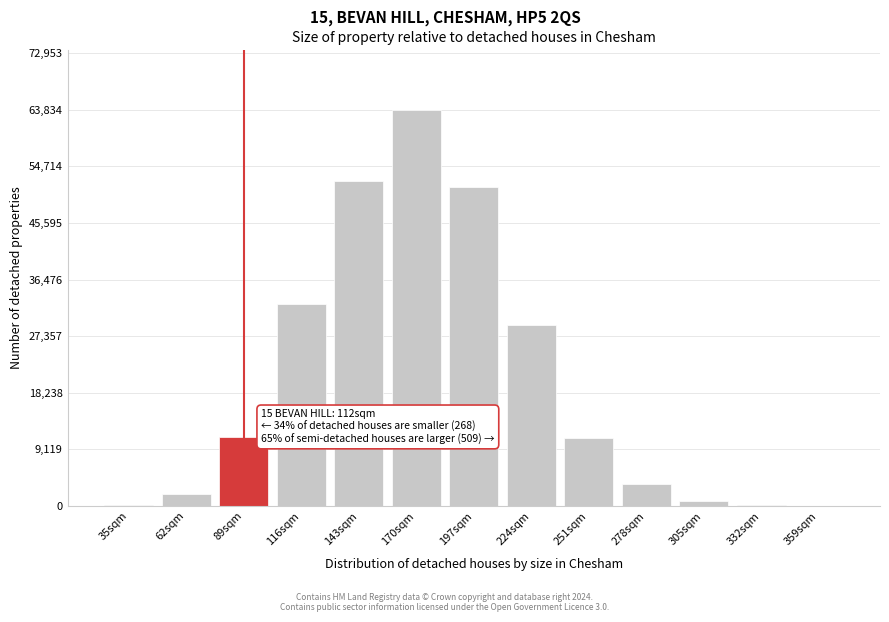

Is it true that the value at 224sqm is 29090?

True